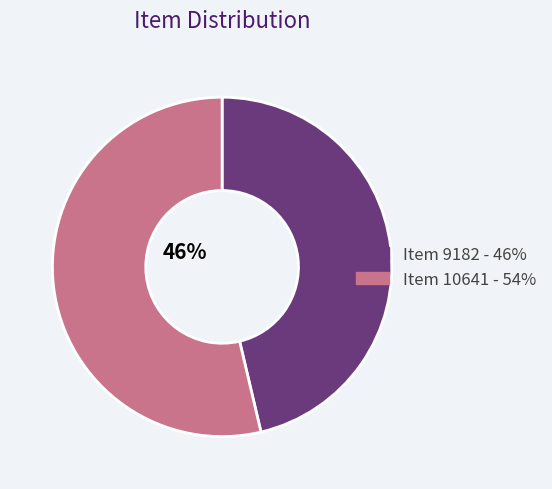

To the nearest percent, what is the average slice percentage?

50%